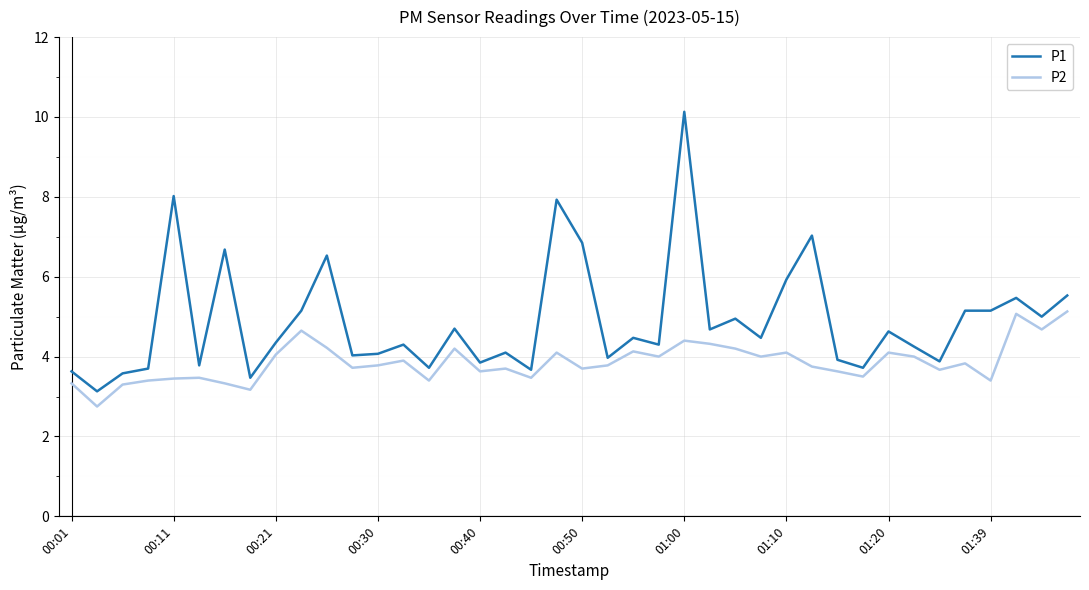

What is the smallest value displayed?

2.8